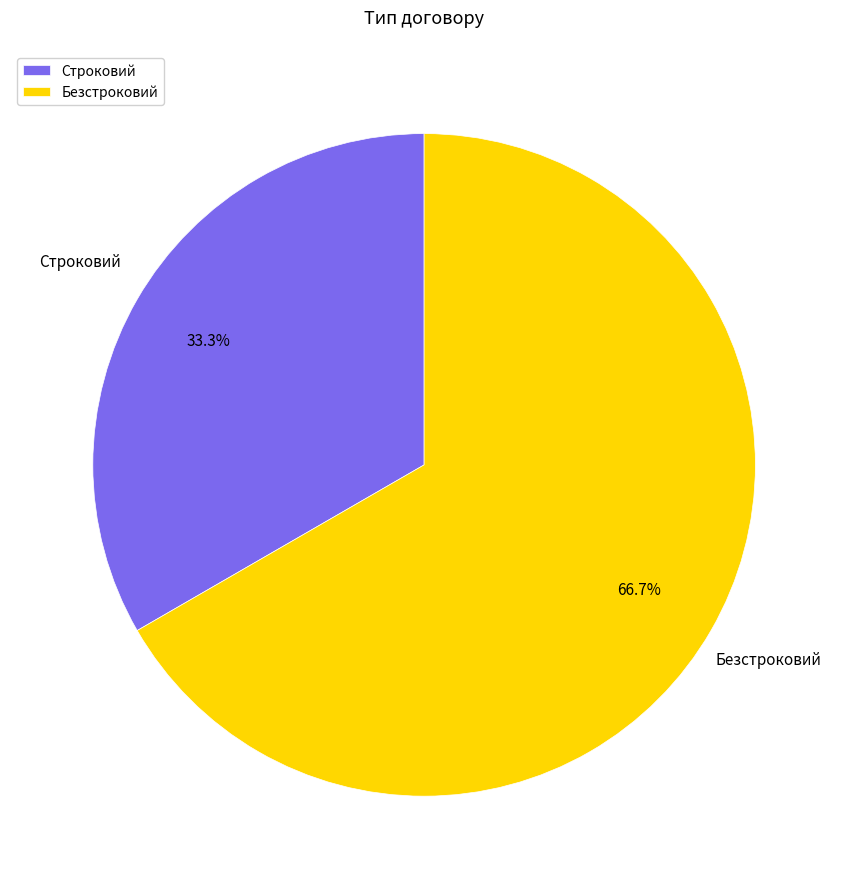

Is it true that Строковий is 33% of the pie?

True